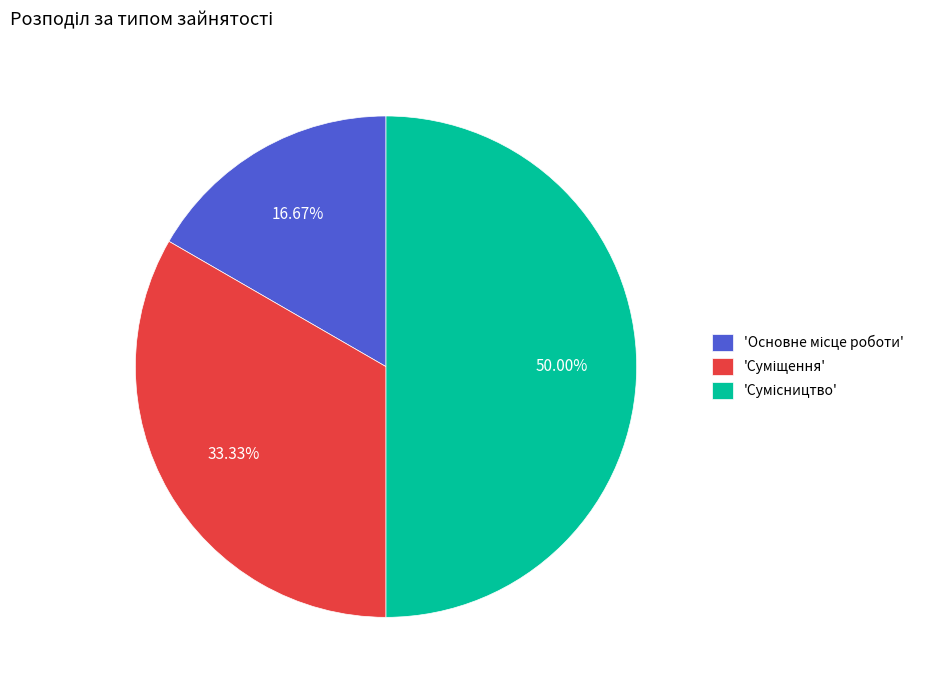

Which slice is the smallest?

Основне місце роботи